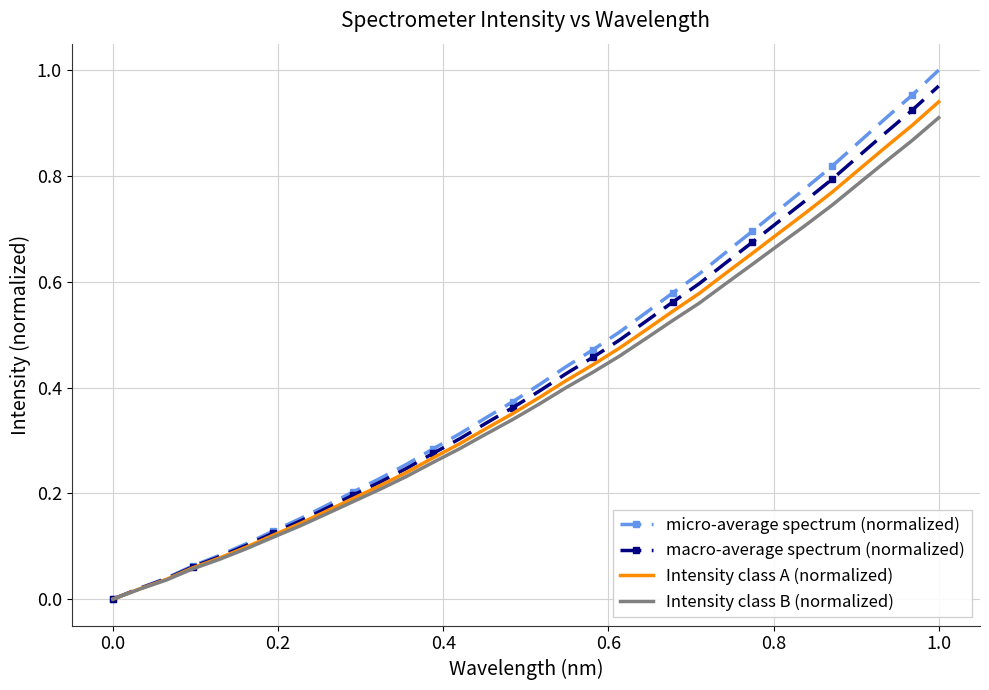

Which series has the widest spread of values?

micro-average spectrum (normalized)